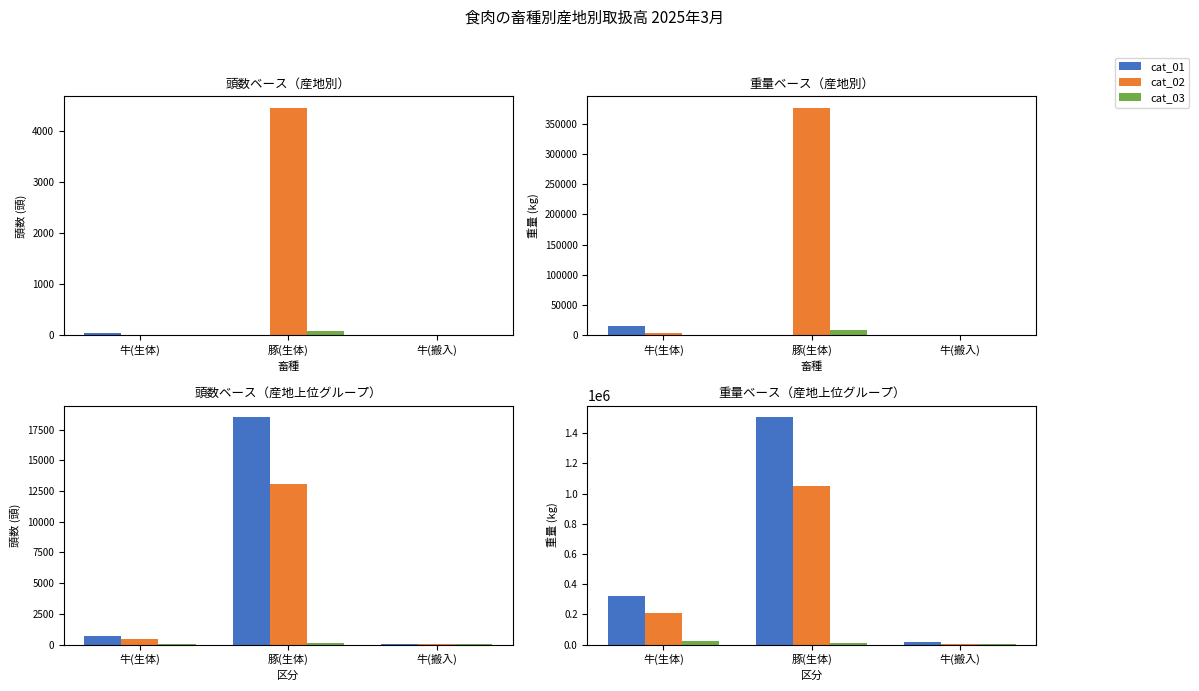

At which label does cat_03 reach its minimum?

牛(搬入)